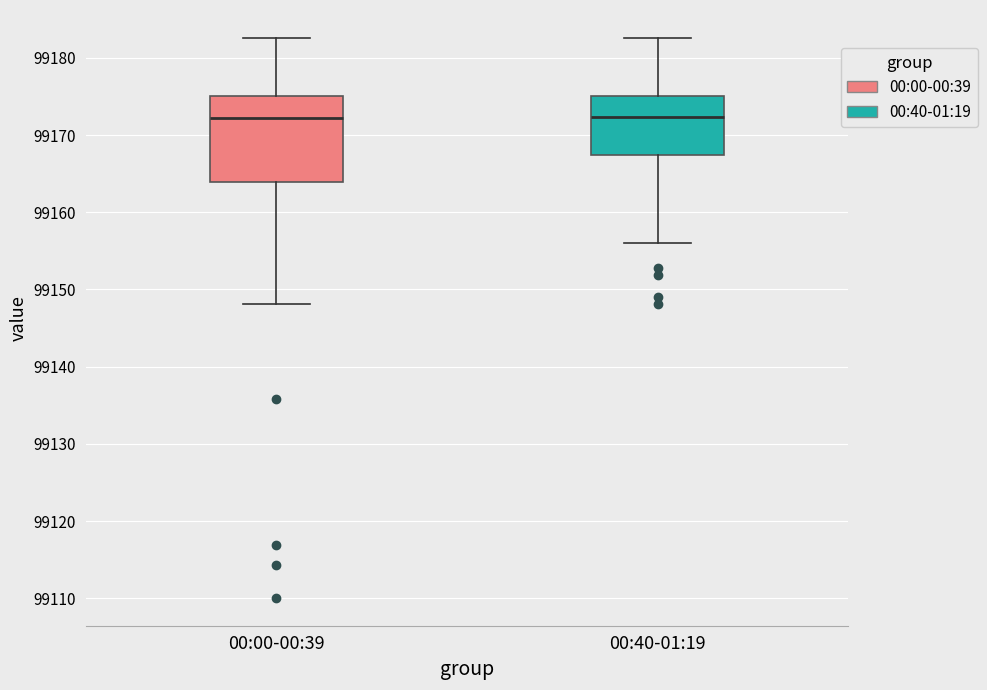

Reading left to right, read every box against the y-axis: the position of its median line, the range the box covers, and the ends of its whiskers. The values are not printed on the chart, so give them approximately, as read against the axis.

00:00-00:39: median 99172, box 99164 to 99175, whiskers 99148 to 99183
00:40-01:19: median 99172, box 99167 to 99175, whiskers 99156 to 99183